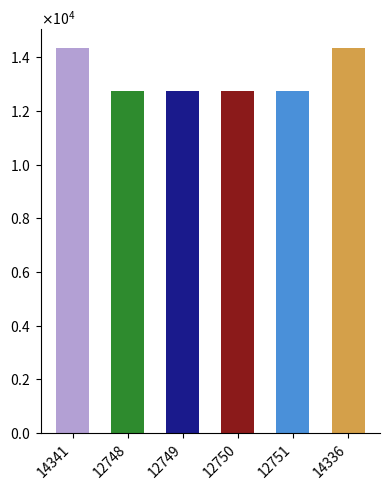

What is the value of the 4th bar from the left?

12750